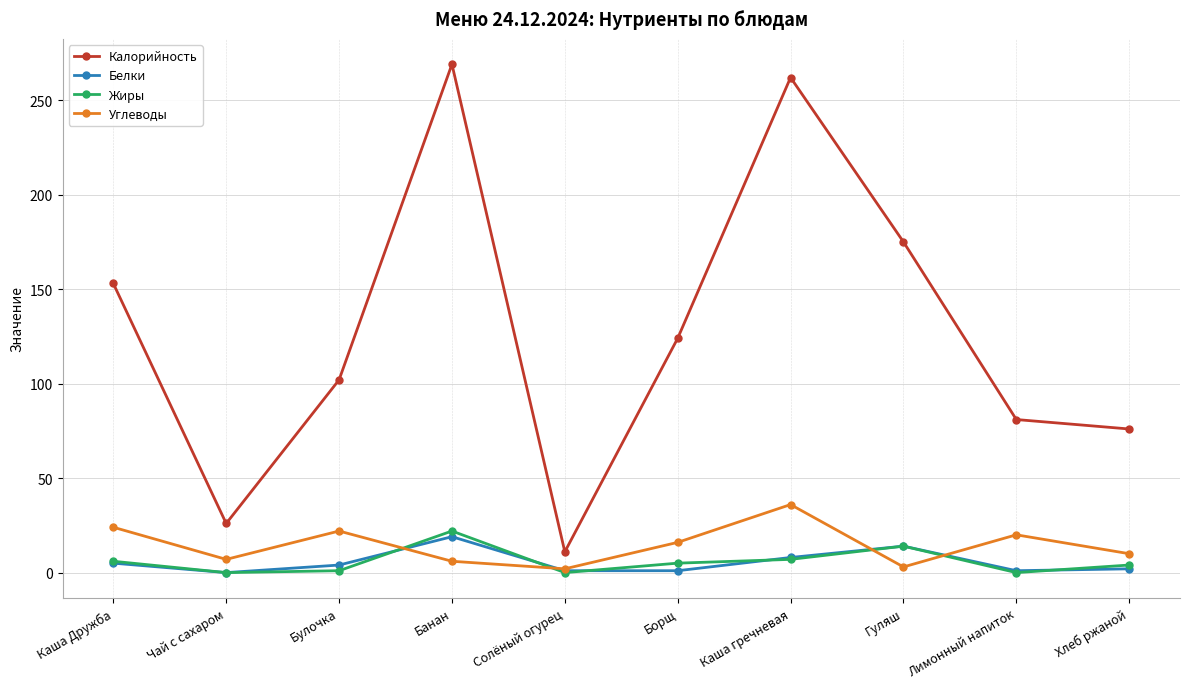

Does the chart have visible grid lines?

Yes